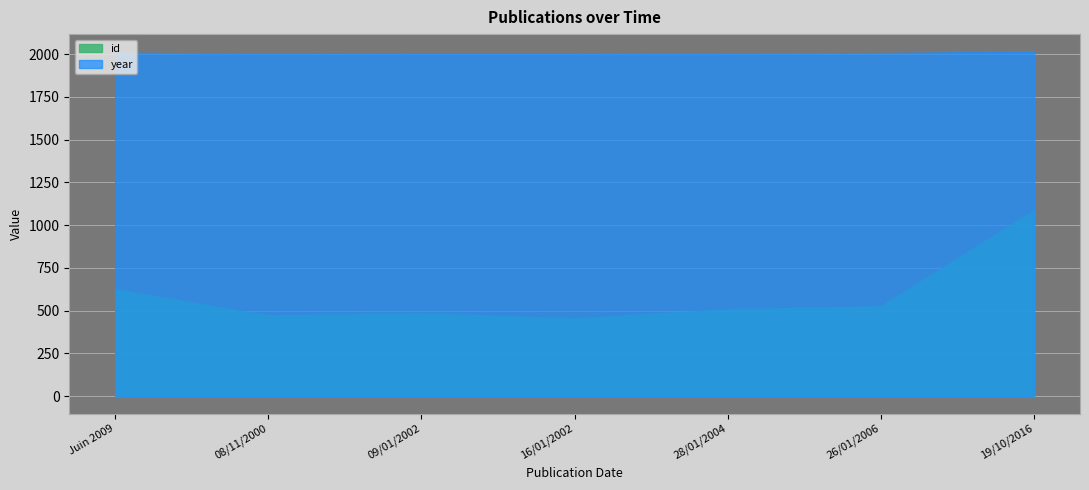

Rank the series by their average value, from highest to lowest.

year, id